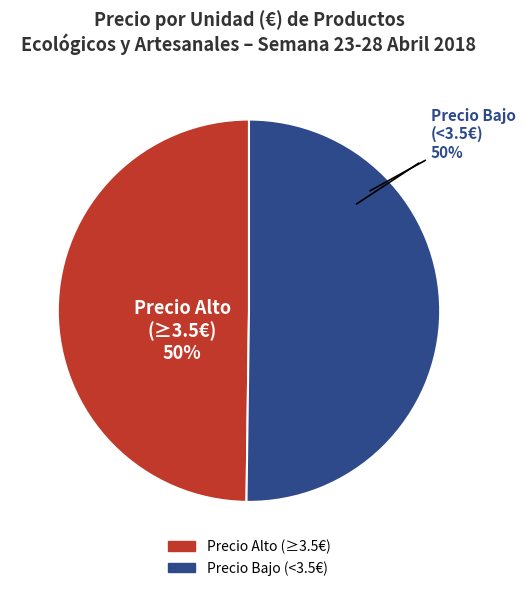

To the nearest percent, what is the average slice percentage?

50%